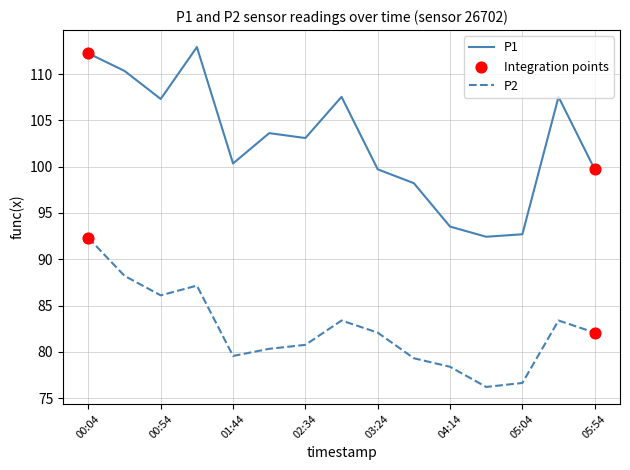

Which series has the largest total across all categories?

P1